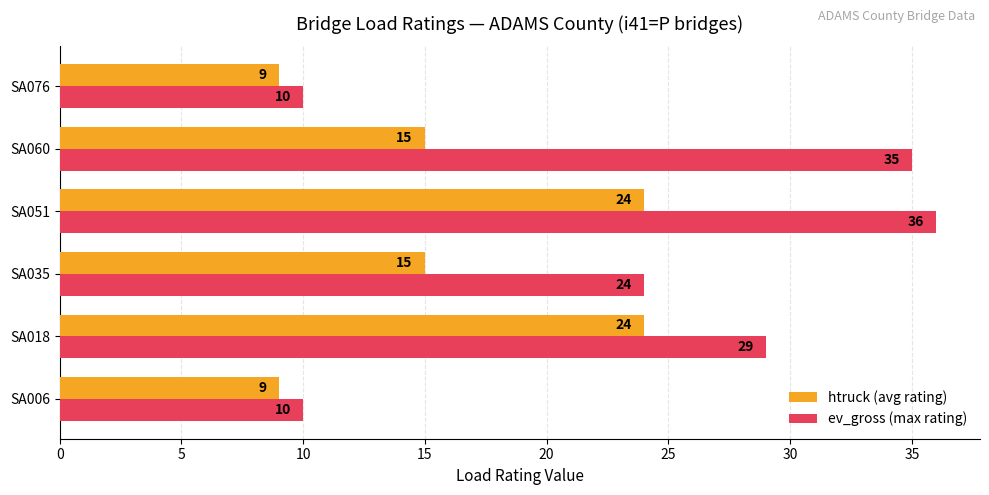

Is the value of ev_gross (max rating) at SA018 greater than the value of htruck (avg rating) at SA051?

Yes